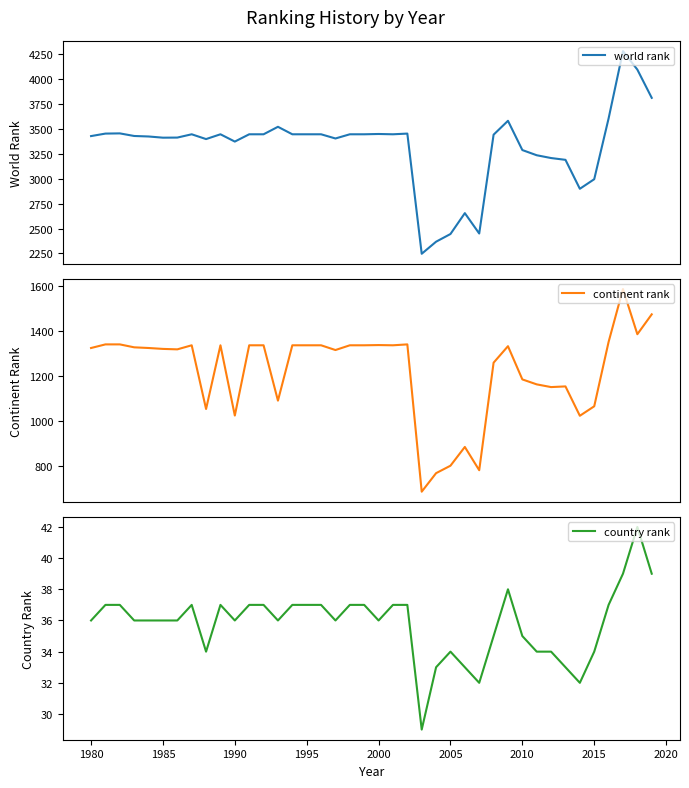

True or false: country rank has a value of 37 at 1995.

True